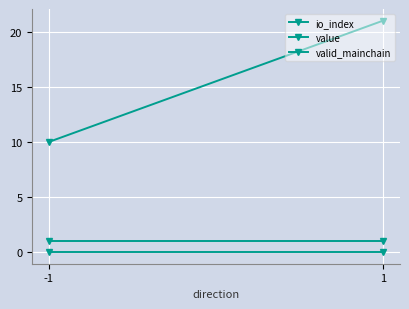

Is the value of valid_mainchain at -1 greater than the value of value at 1?

Yes